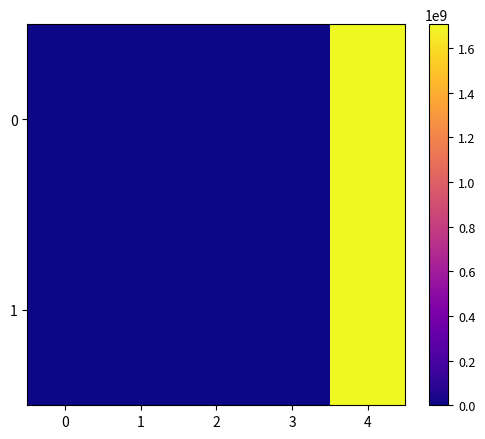

How many series are shown in this chart?

2